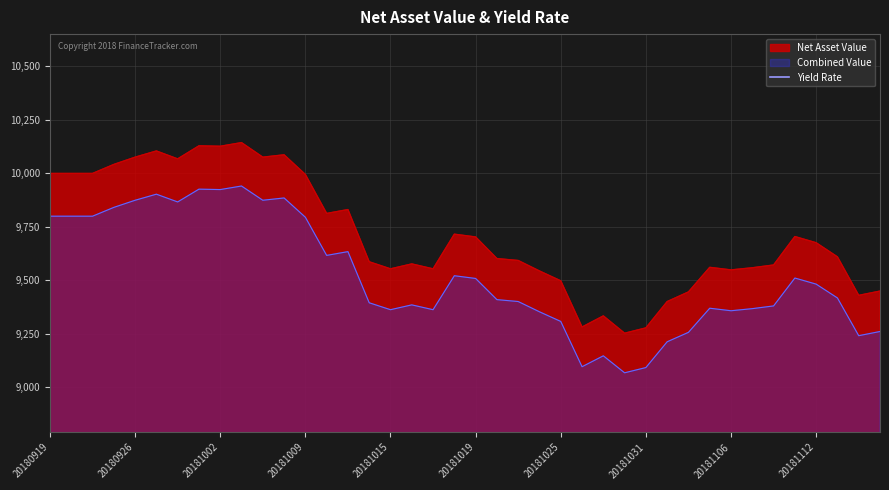

The Net Asset Value series shows 9995.0 at 20181009. True or false?

True